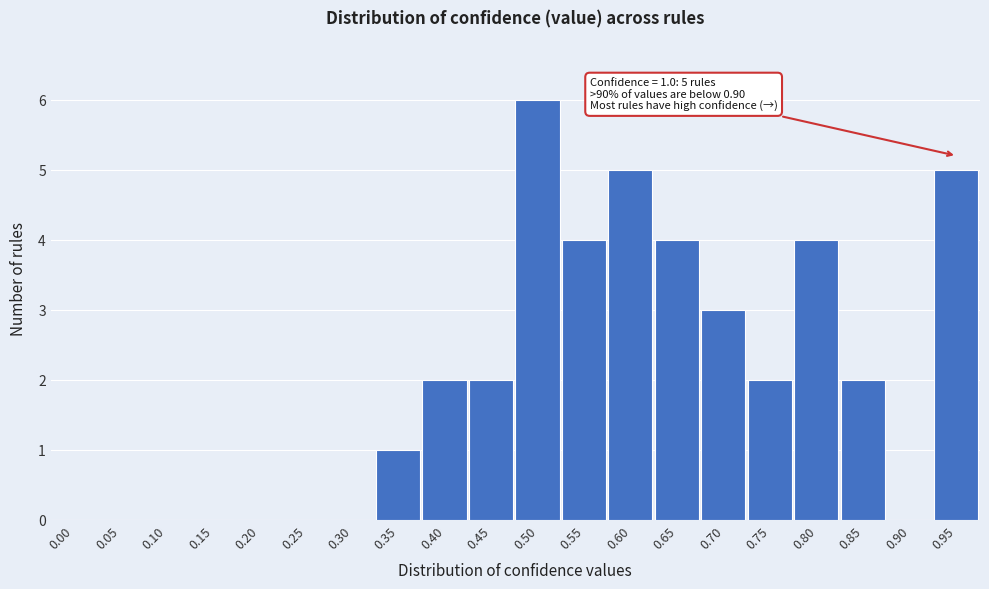

Reading right to left, what are all the values shown in this chart?

0.95=5	0.90=0	0.85=2	0.80=4	0.75=2	0.70=3	0.65=4	0.60=5	0.55=4	0.50=6	0.45=2	0.40=2	0.35=1	0.30=0	0.25=0	0.20=0	0.15=0	0.10=0	0.05=0	0.00=0